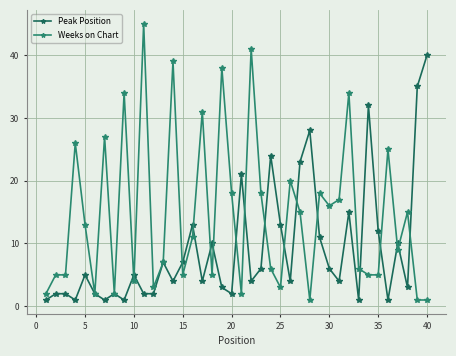

What is the greatest value displayed?

45